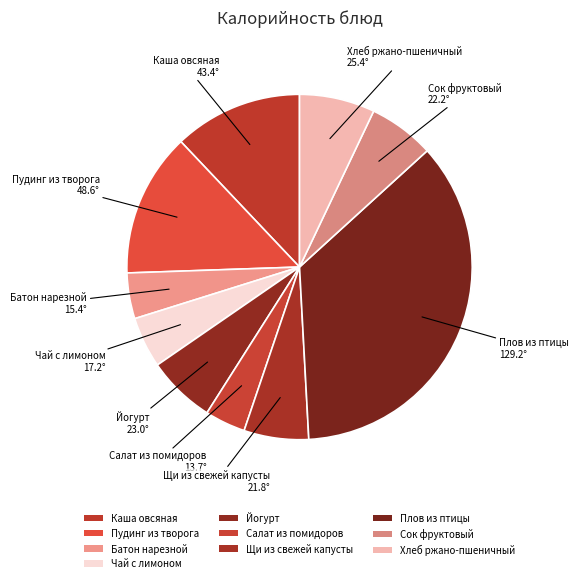

Count the number of slices in the pie.

10